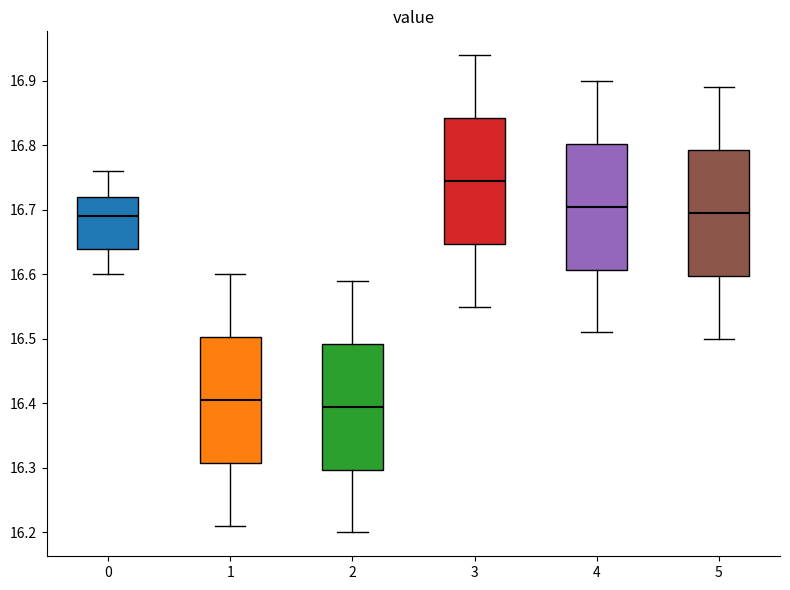

Reading left to right, read every box against the y-axis: the position of its median line, the range the box covers, and the ends of its whiskers. The values are not printed on the chart, so give them approximately, as read against the axis.

0: median 16.69, box 16.64 to 16.72, whiskers 16.60 to 16.76
1: median 16.41, box 16.31 to 16.50, whiskers 16.21 to 16.60
2: median 16.40, box 16.30 to 16.49, whiskers 16.20 to 16.59
3: median 16.75, box 16.65 to 16.84, whiskers 16.55 to 16.94
4: median 16.71, box 16.61 to 16.80, whiskers 16.51 to 16.90
5: median 16.70, box 16.60 to 16.79, whiskers 16.50 to 16.89